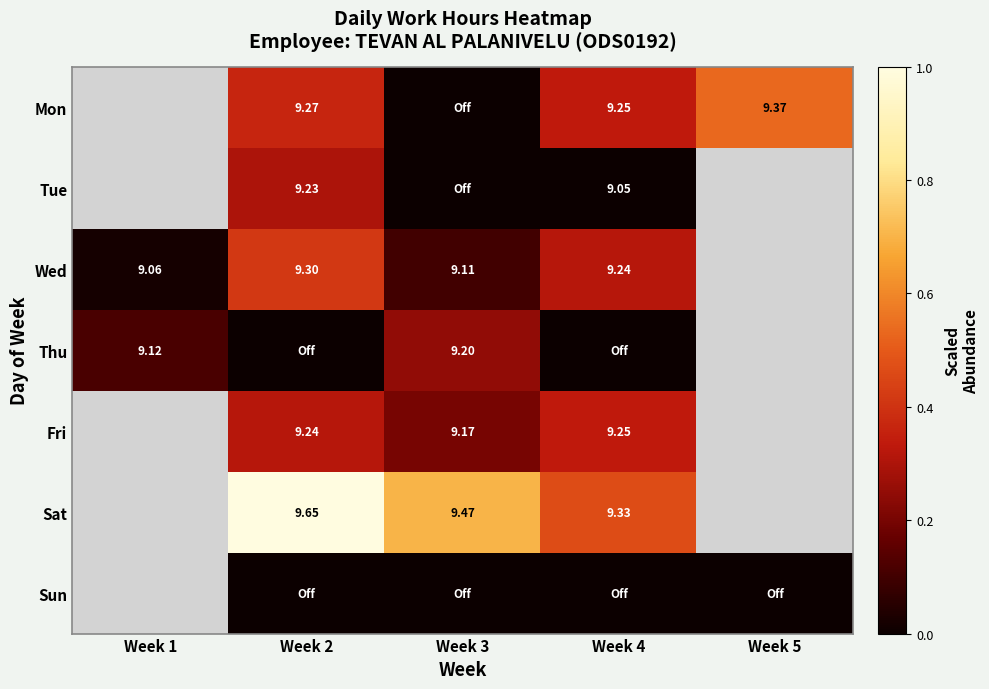

Between Week 3 and Week 2, which is larger?

Week 2